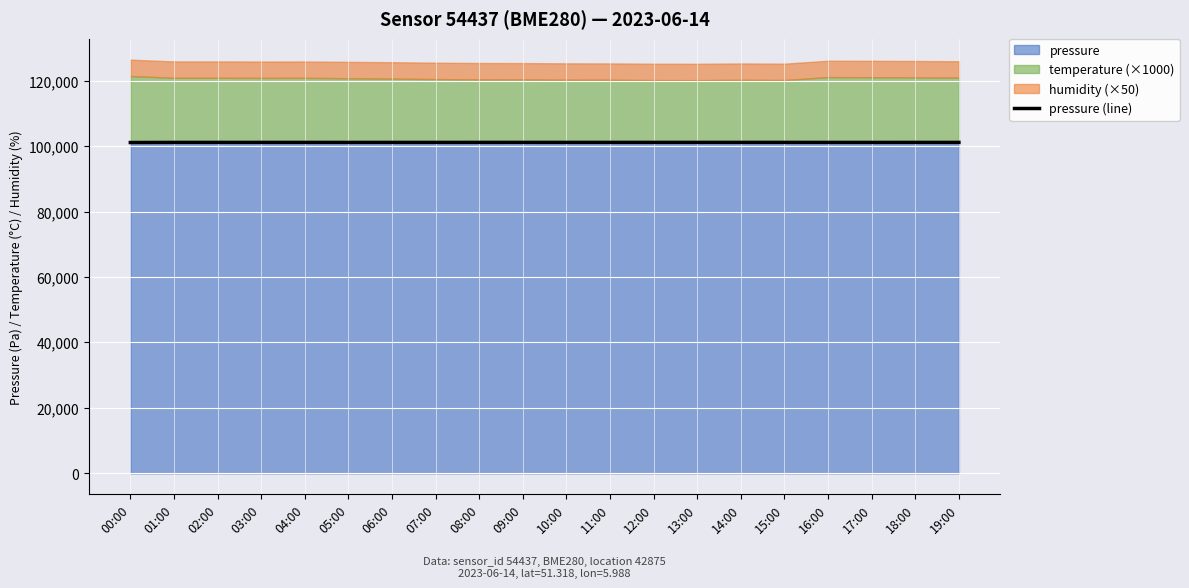

What is the minimum value shown in the chart?

101124.1